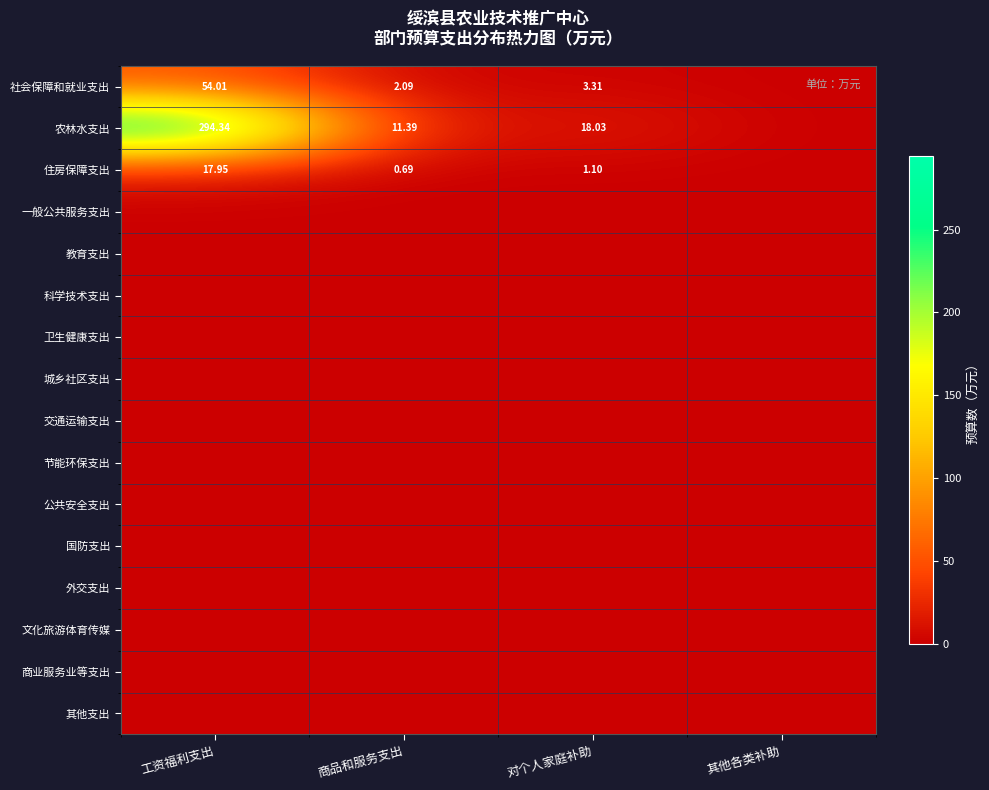

Rank the series by their maximum value, from lowest to highest.

一般公共服务支出, 教育支出, 科学技术支出, 卫生健康支出, 城乡社区支出, 交通运输支出, 节能环保支出, 公共安全支出, 国防支出, 外交支出, 文化旅游体育传媒, 商业服务业等支出, 其他支出, 住房保障支出, 社会保障和就业支出, 农林水支出